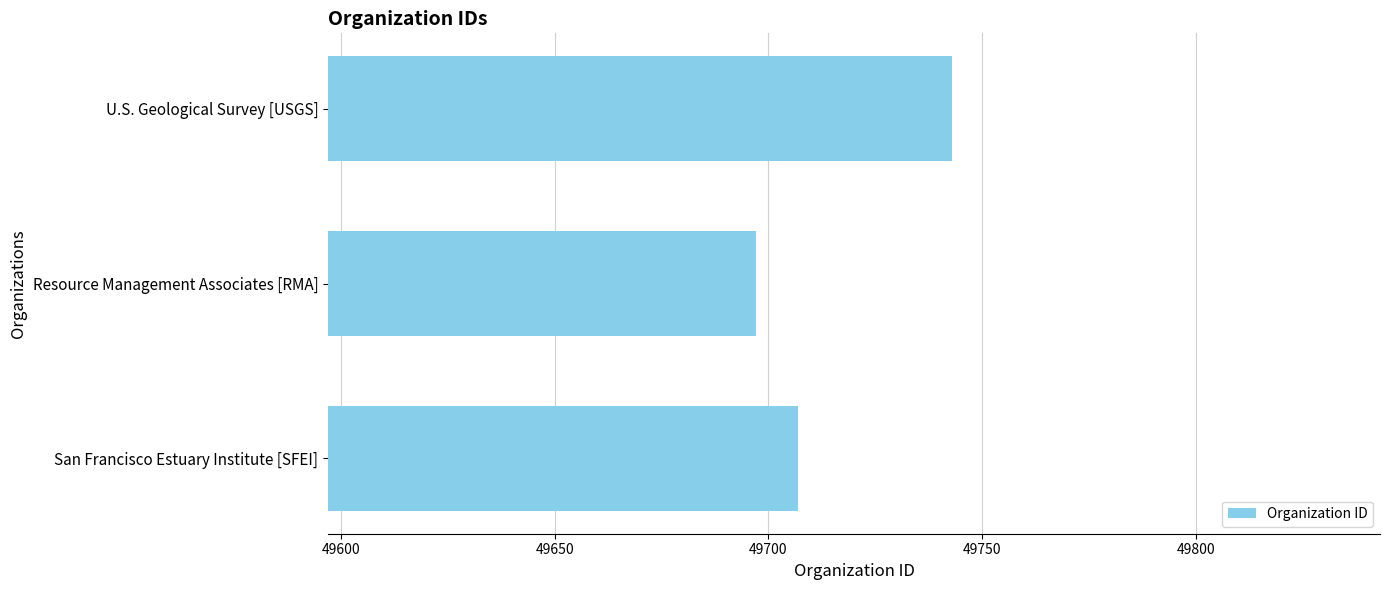

Read the value at San Francisco Estuary Institute [SFEI].

49707